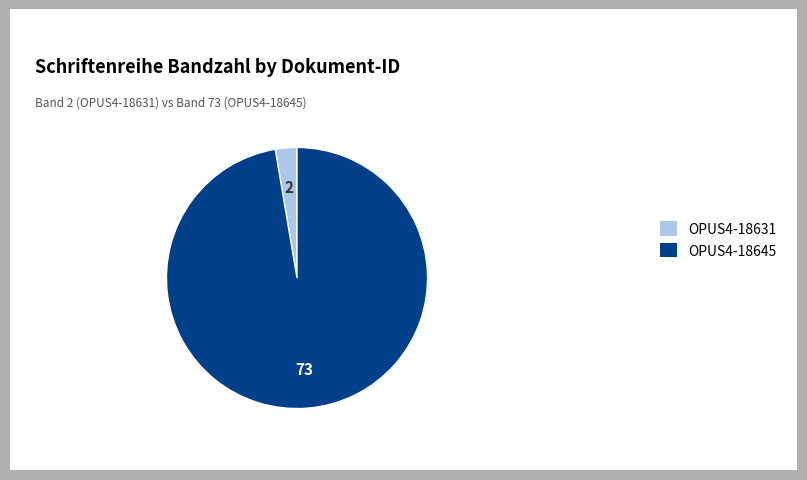

Is it true that OPUS4-18631 is 3% of the pie?

True